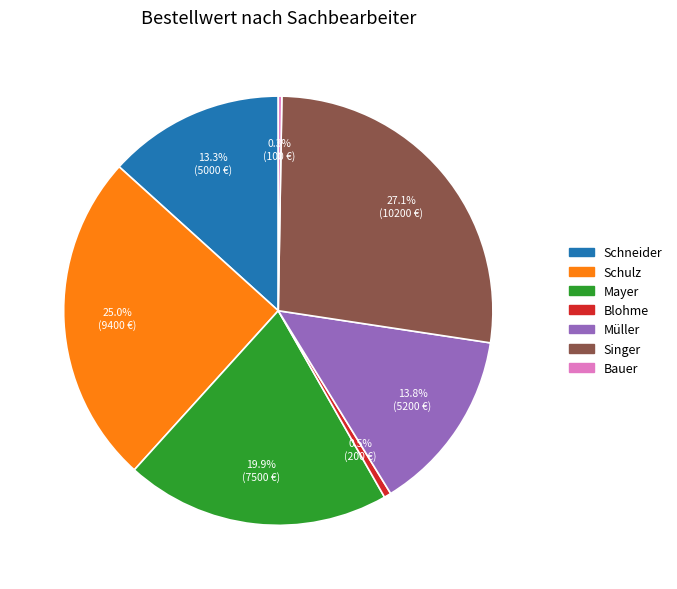

To the nearest percent, what is the average slice percentage?

14%